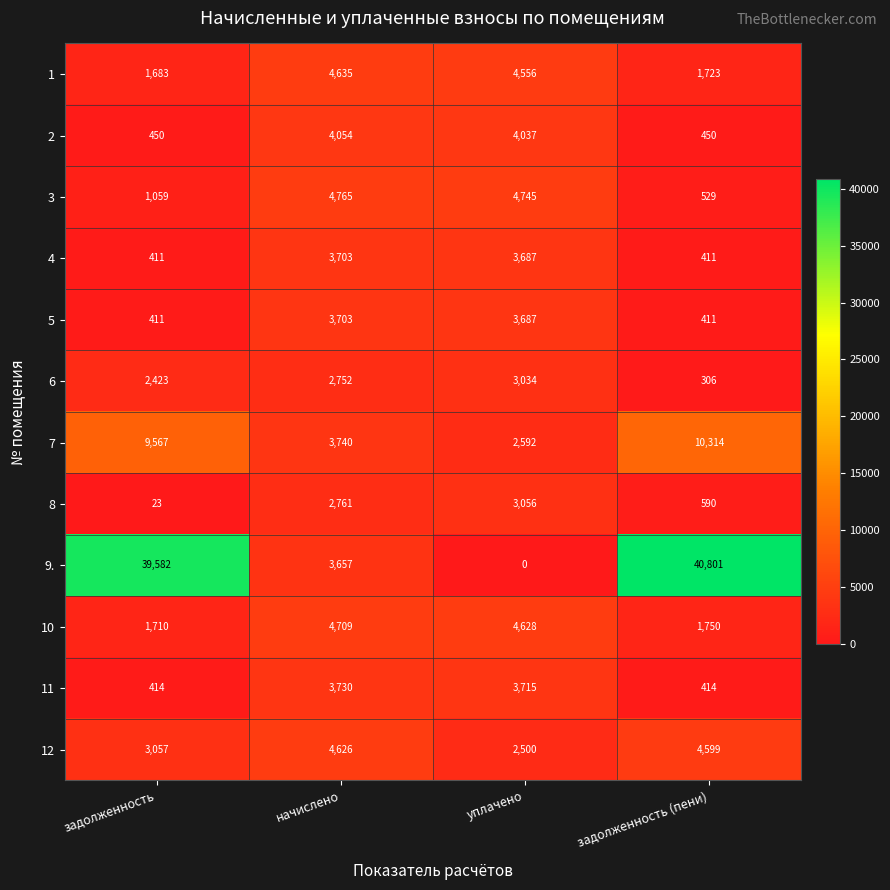

Which series has the largest range (max minus min)?

9.